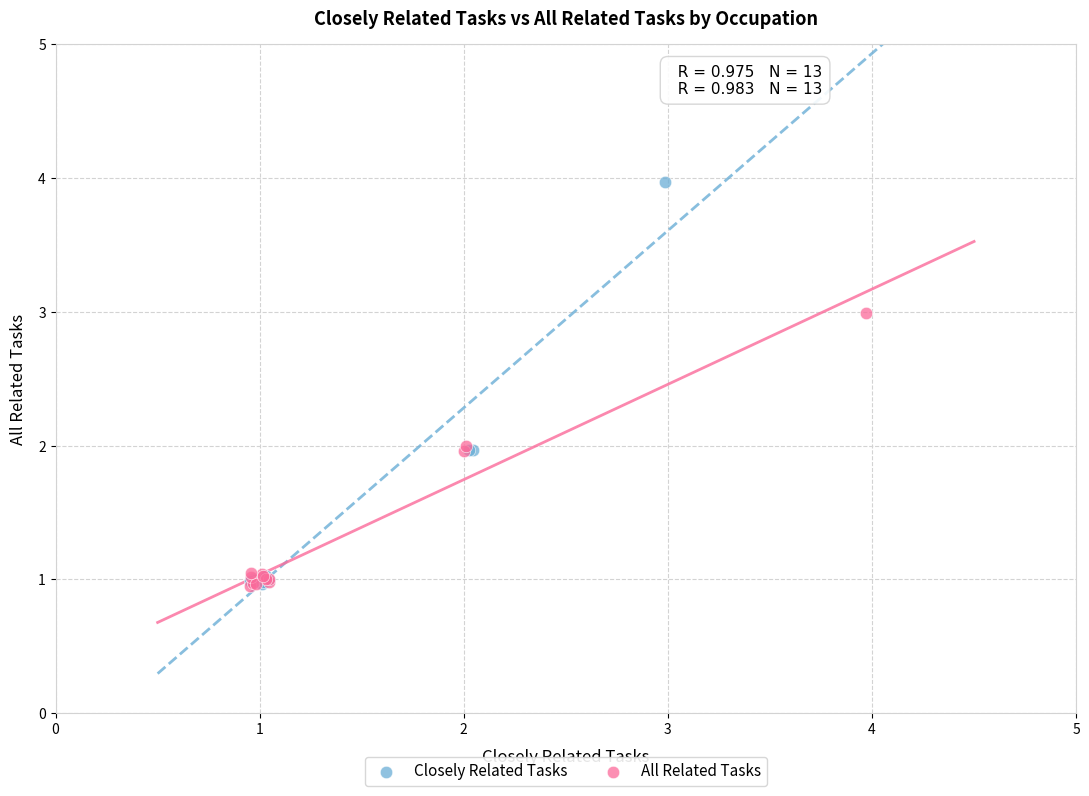

Which series contains the highest Y value?

Closely Related Tasks